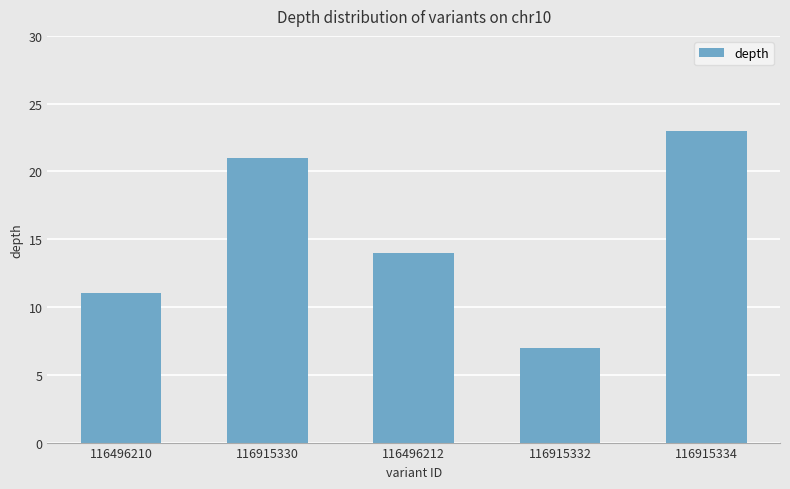

The value at 116915332 is 7. True or false?

True